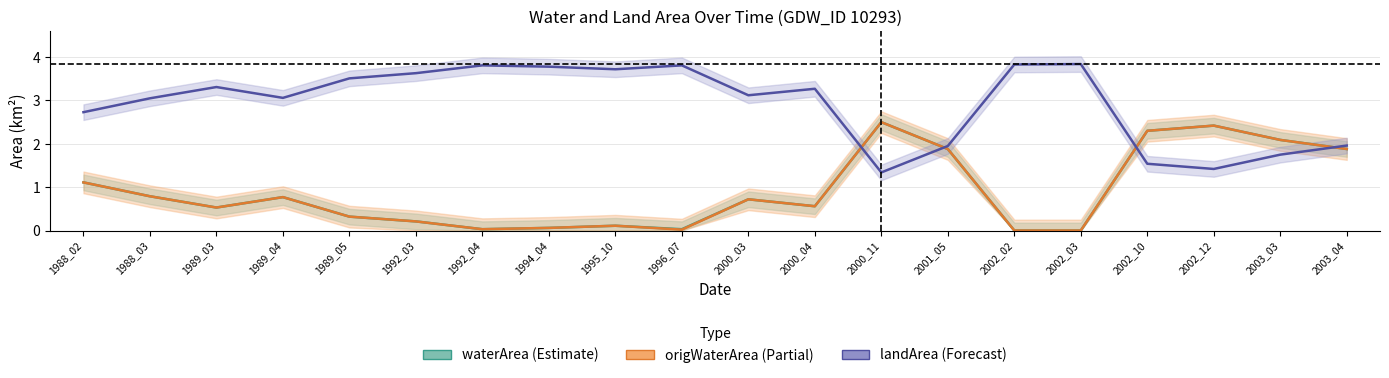

Rank the series by their maximum value, from highest to lowest.

landArea, waterArea, origWaterArea